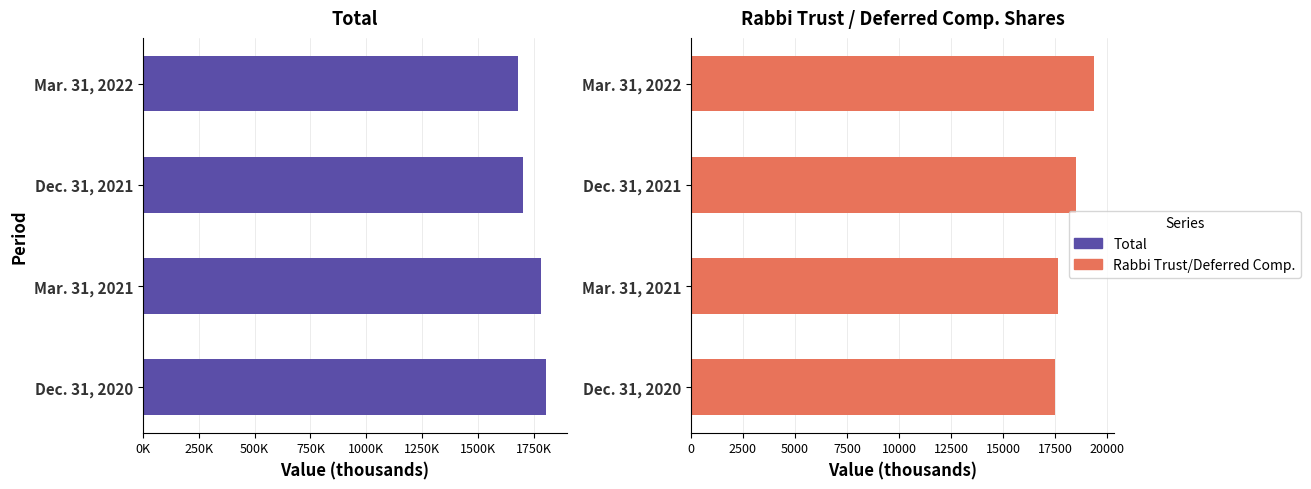

What is the sum of all Rabbi Trust/Deferred Compensation Shares values?

73051